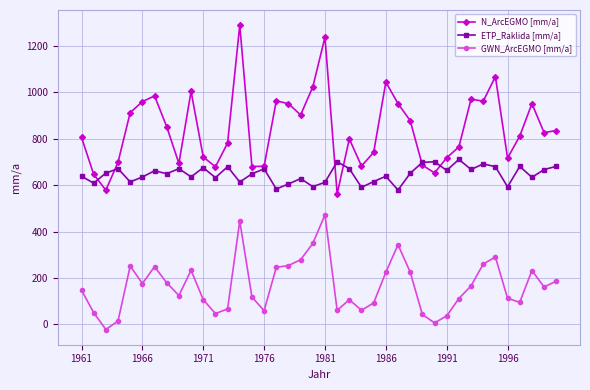

True or false: GWN_ArcEGMO [mm/a] and ETP_Raklida [mm/a] intersect in this chart.

False